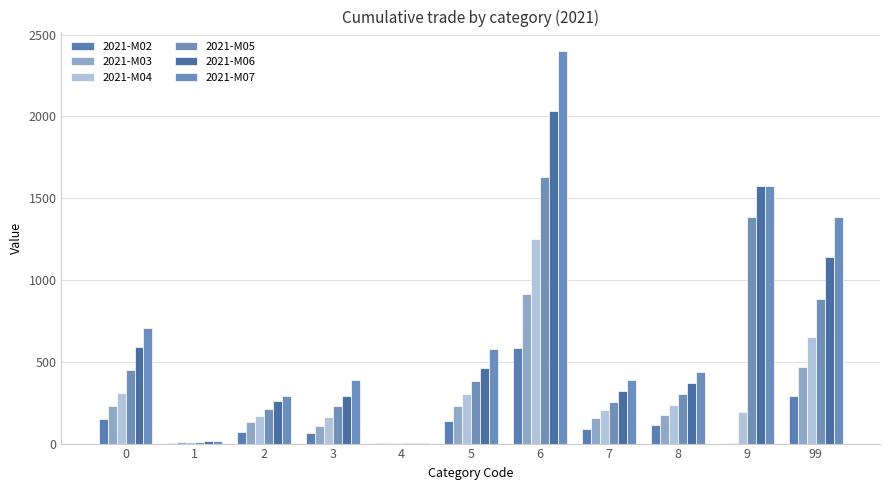

What are all the series names shown in the legend?

2021-M02, 2021-M03, 2021-M04, 2021-M05, 2021-M06, 2021-M07